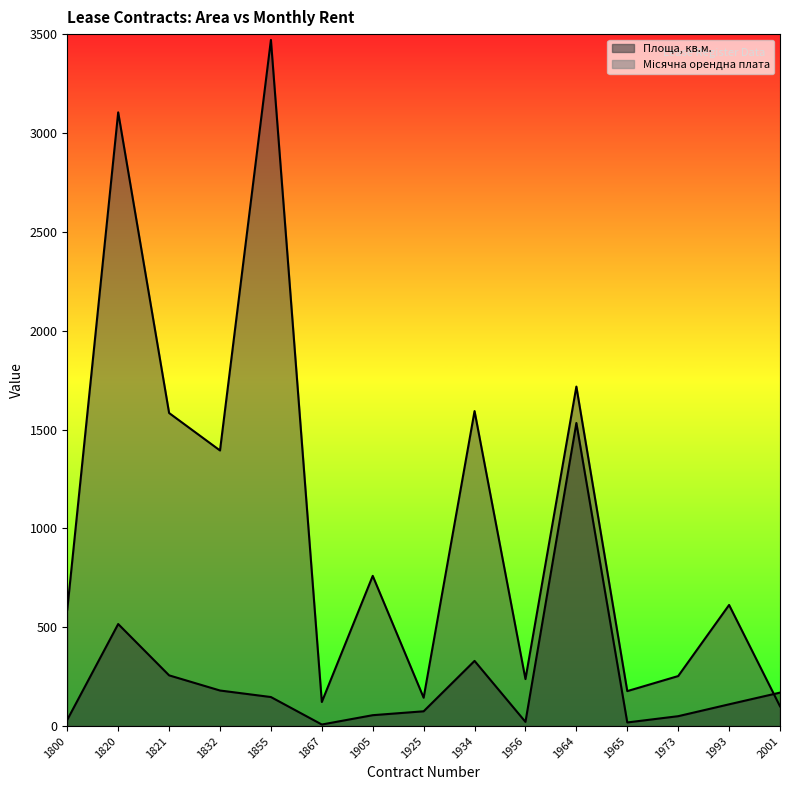

True or false: Місячна орендна плата has more than 1 interior local peaks.

True